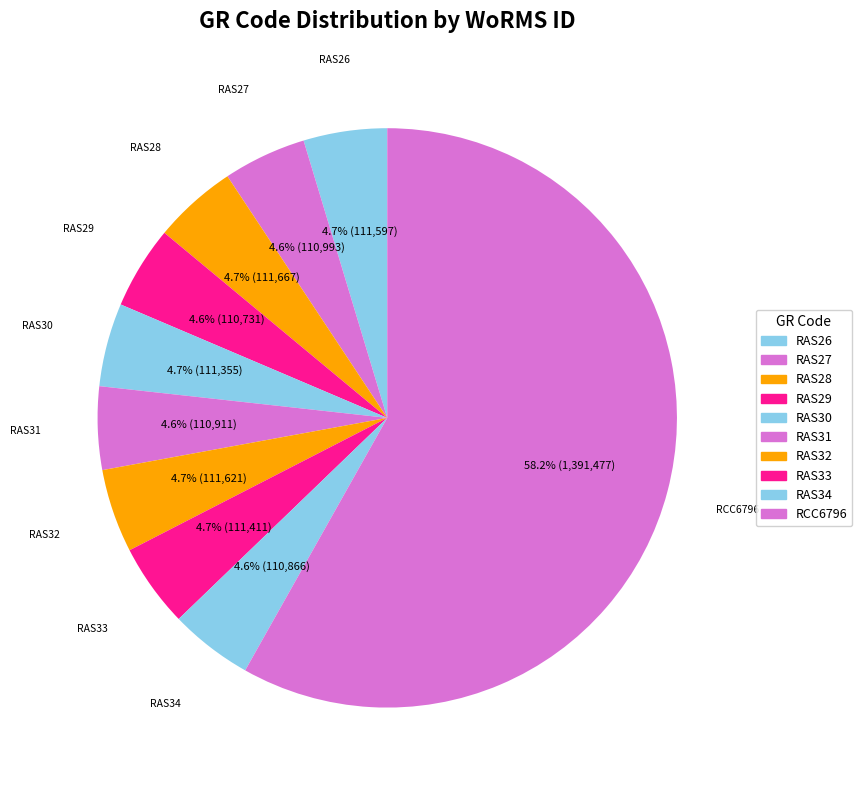

What portion of the pie excludes RCC6796?

41.8%